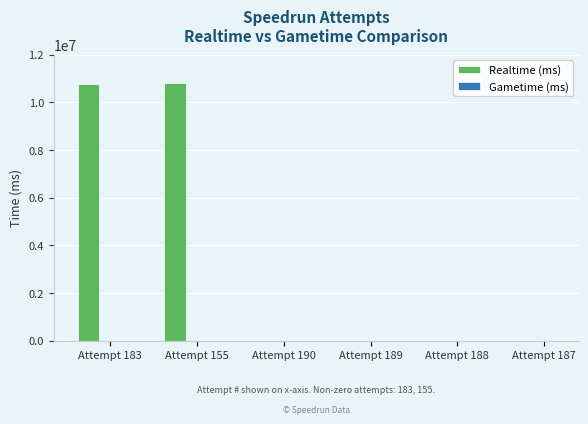

The value at Attempt 187 is 0. True or false?

True